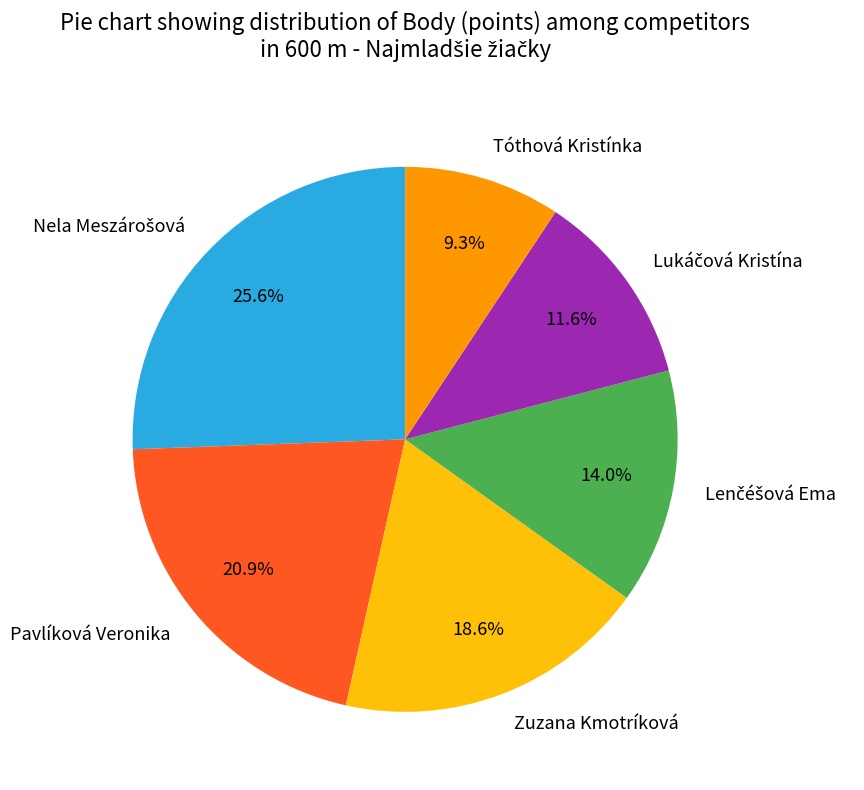

Which slice is the smallest?

Tóthová Kristínka